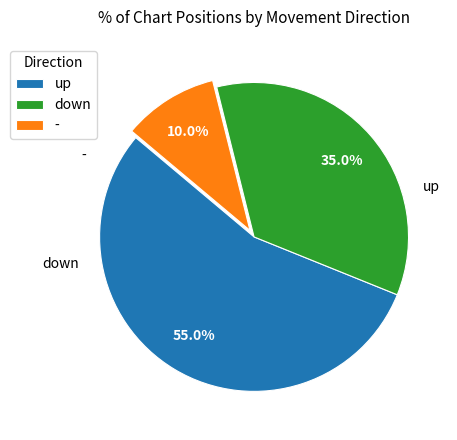

The down slice represents 43% of the pie. True or false?

False